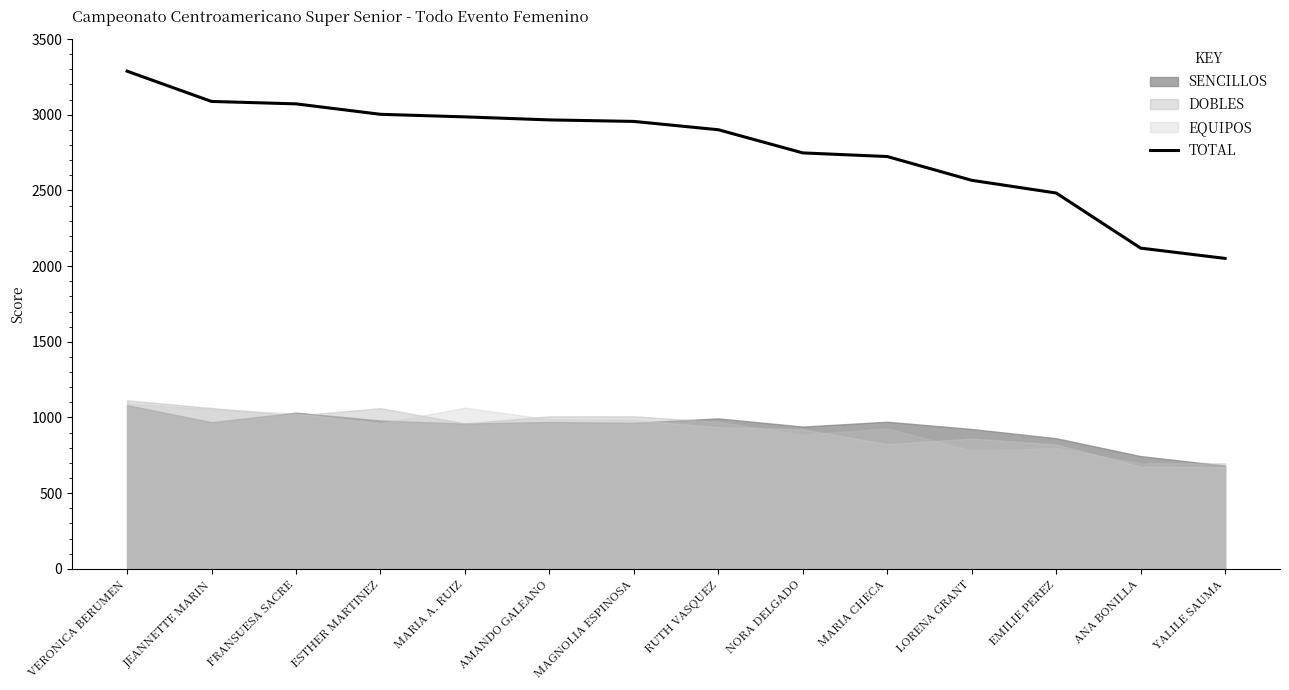

What is the difference between the maximum and second lowest values?

1169